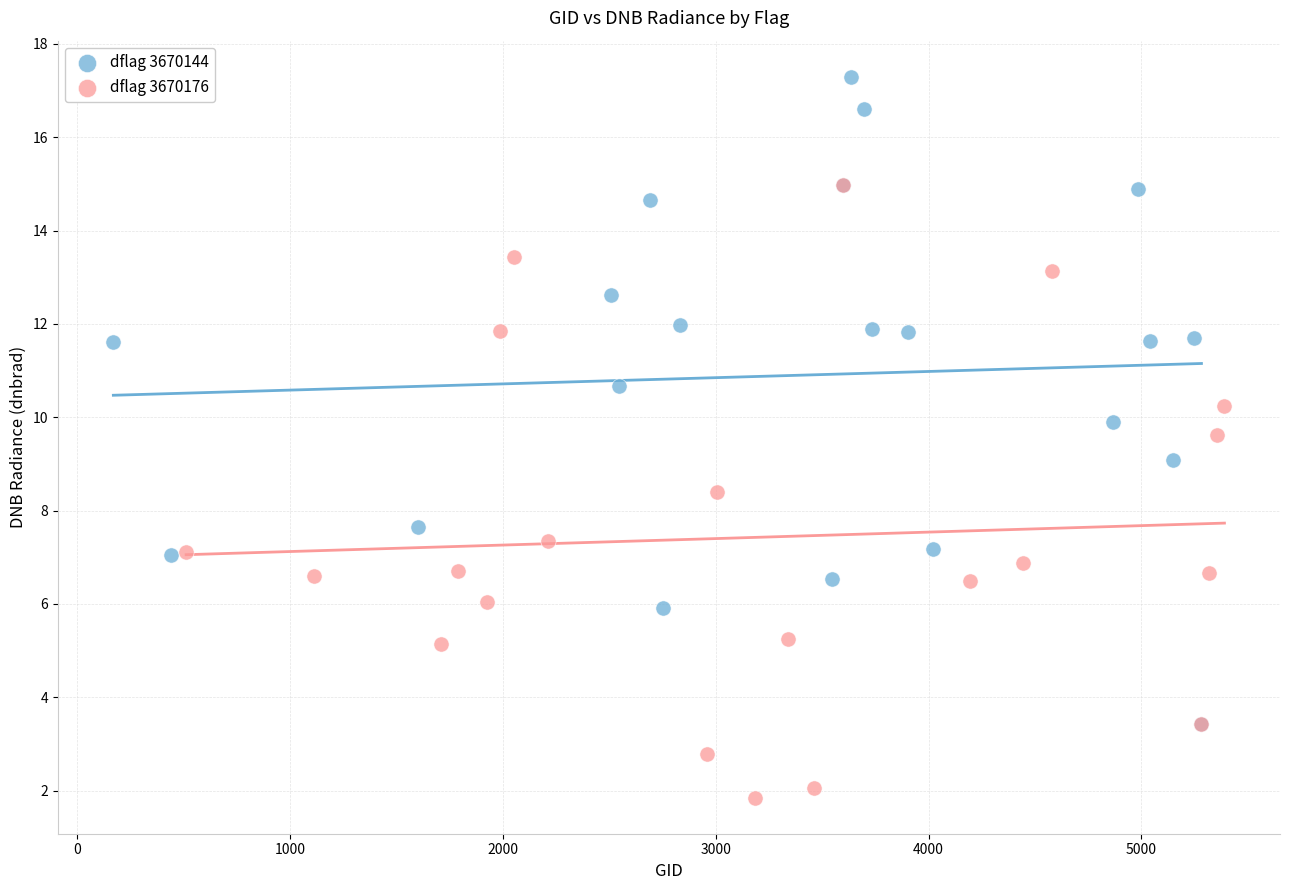

Which series contains the highest Y value?

dflag 3670144